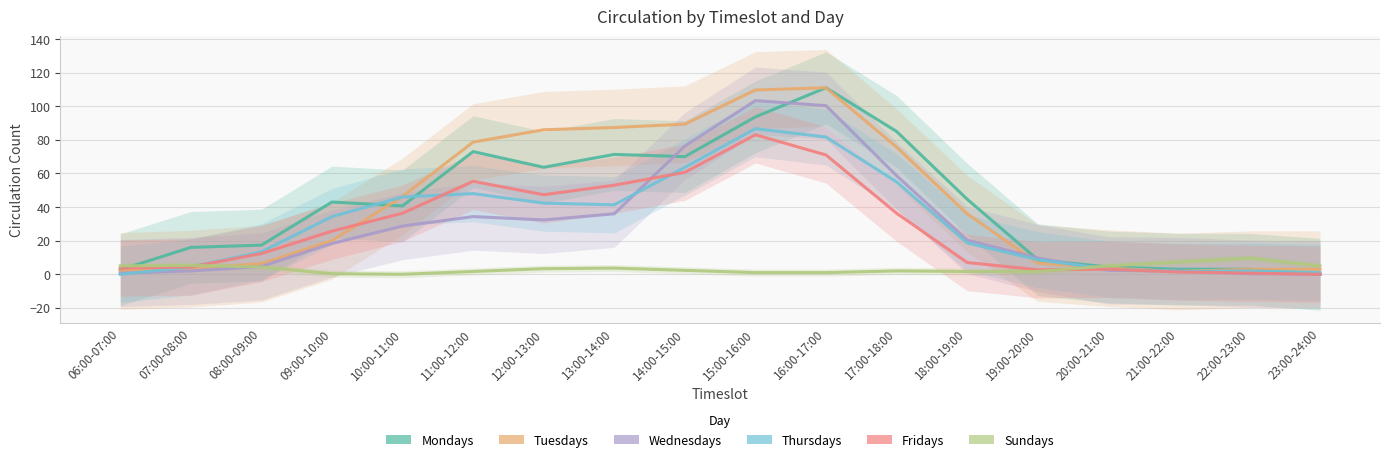

At which label does Mondays first exceed 43?

11:00-12:00